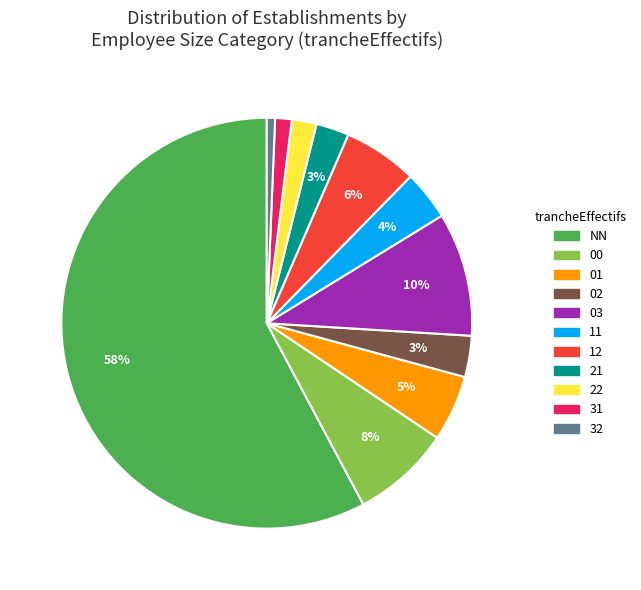

What is the ratio of the value at 22 to the value at 21?

0.7